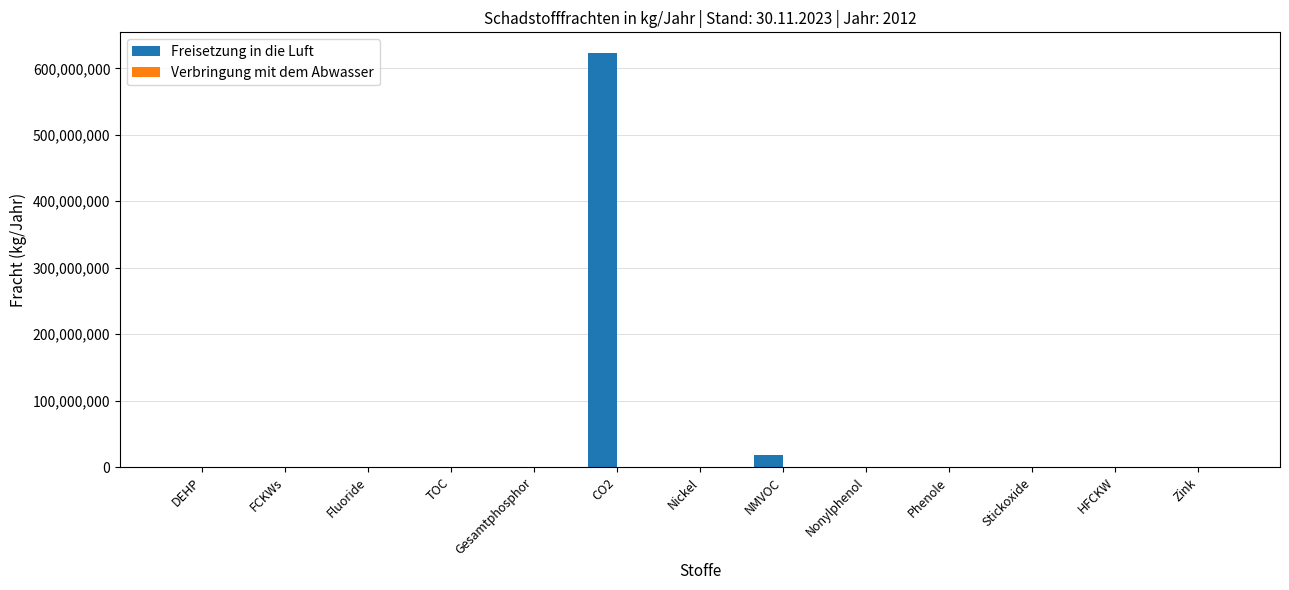

Is it true that Freisetzung in die Luft equals -294105212 at Nickel?

False